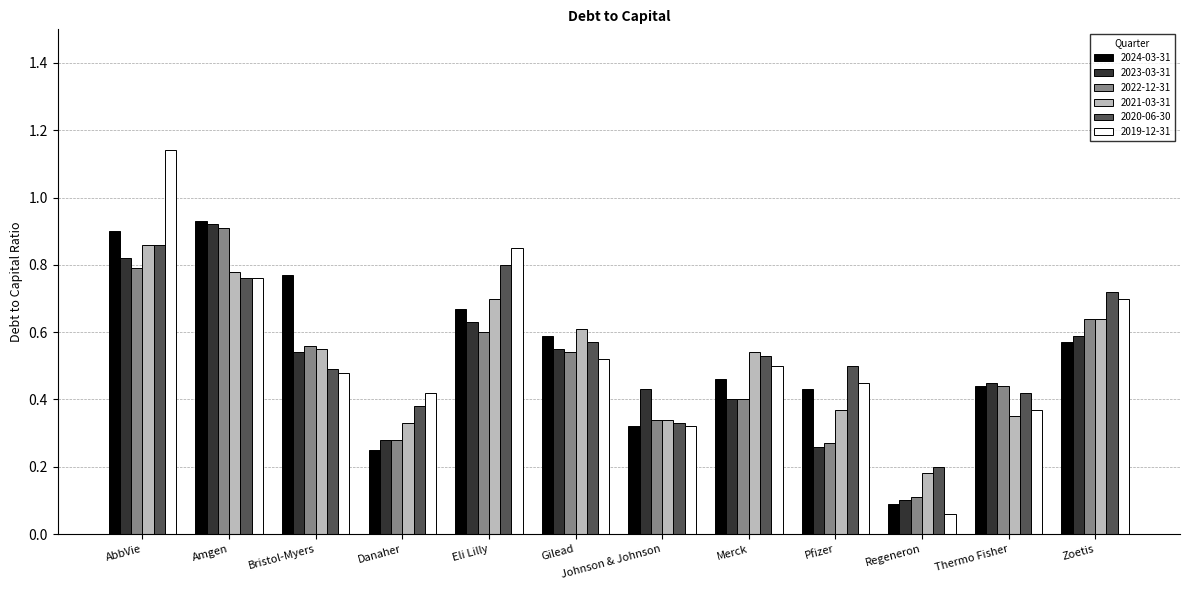

The value of 2024-03-31 at Gilead is 0.6. True or false?

True